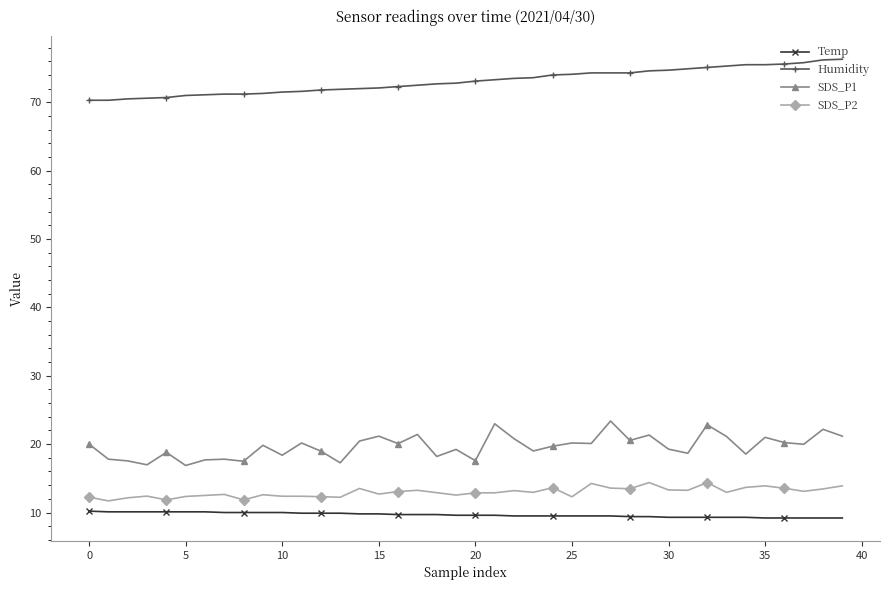

What is the value of the Temp point at the 22nd from the left?

9.6